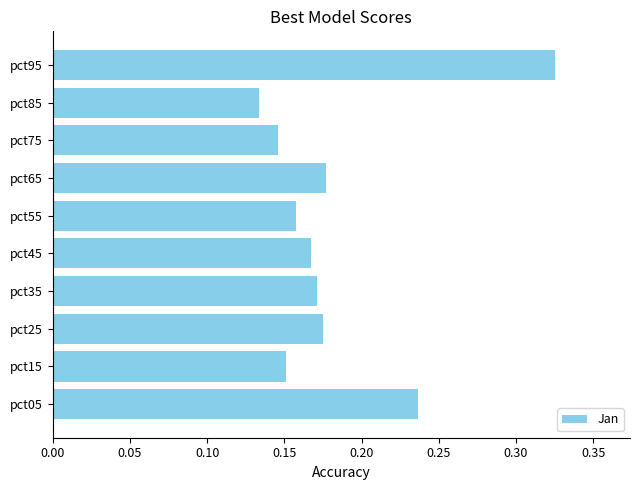

Which has a higher value, pct25 or pct85?

pct25